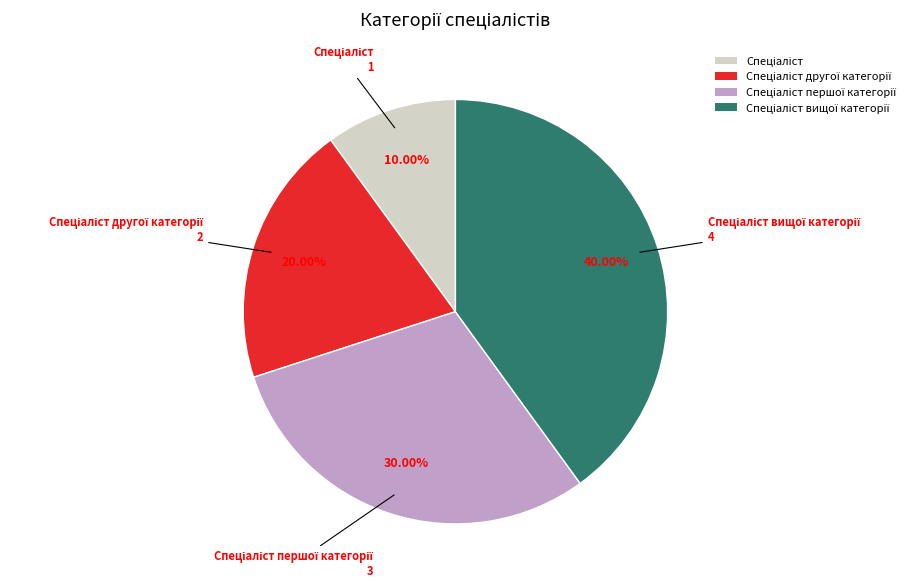

Is there a majority slice in this chart?

No